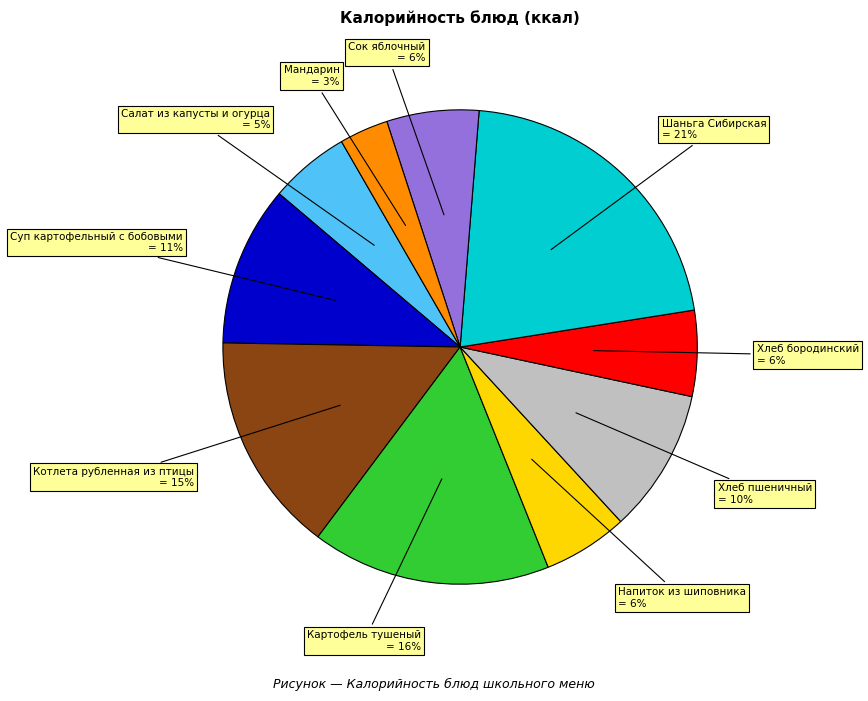

Does Картофель тушеный represent more than half of the total?

No